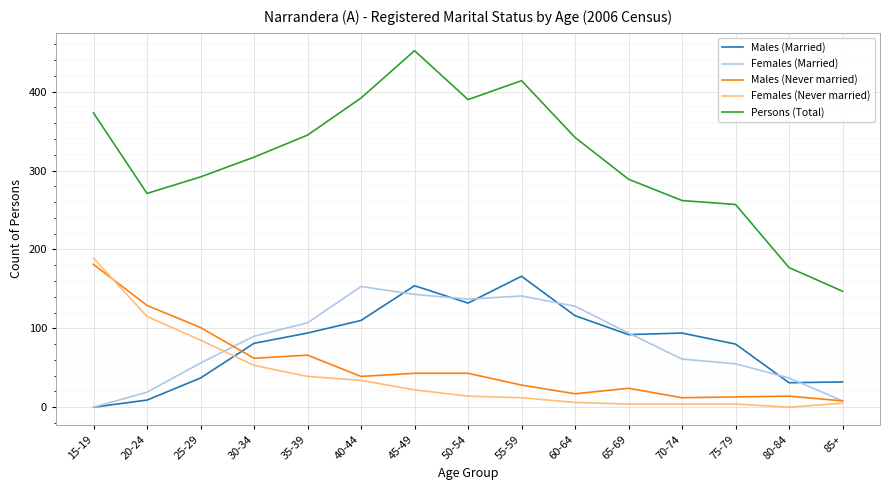

Which series has the widest spread of values?

Persons (Total)